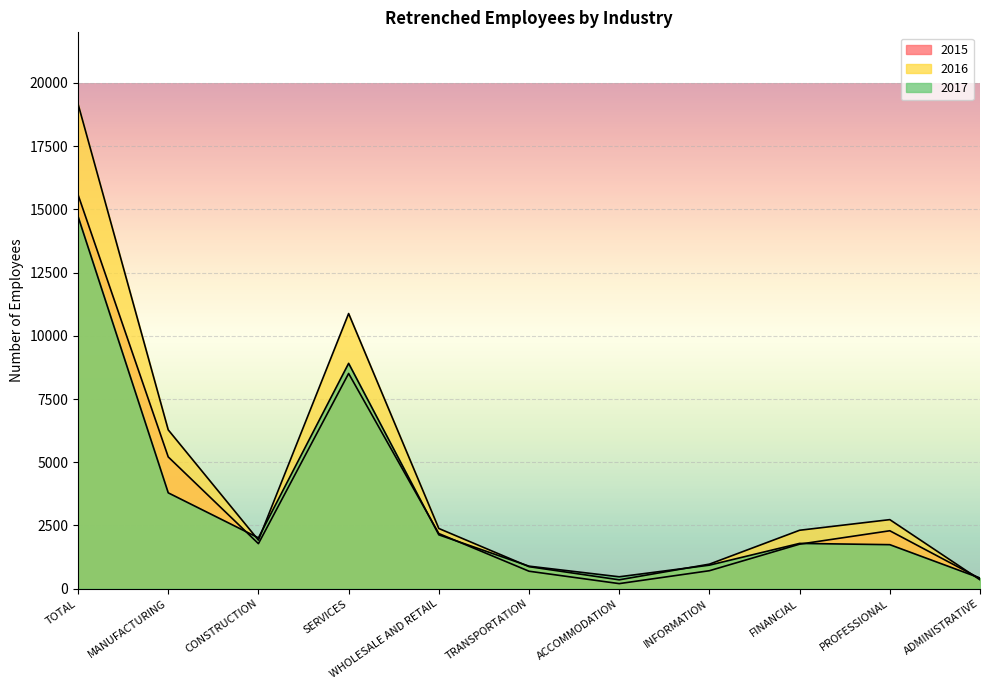

What is the value of the 2015 point at the 5th from the left?

2180